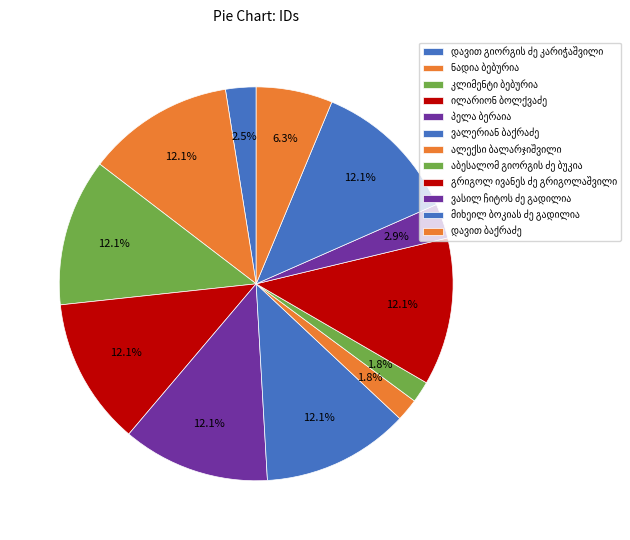

Combined, what portion of the pie is მიხეილ ბოკიას ძე გადილია and ალექსი ბალარჯიშვილი?

14.0%